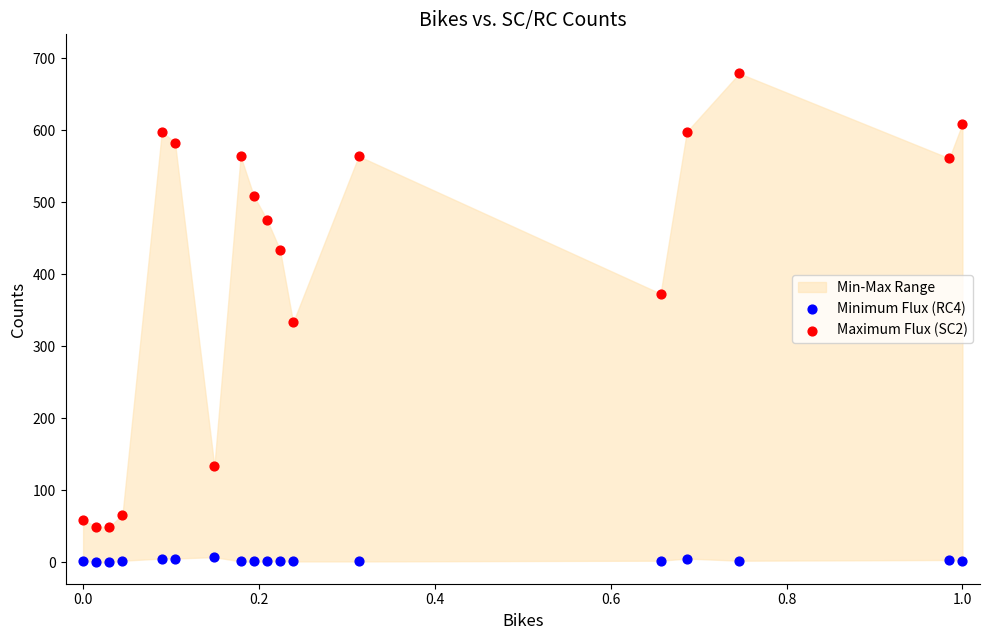

Which series has the largest Y range (max minus min)?

Maximum Flux (SC2)